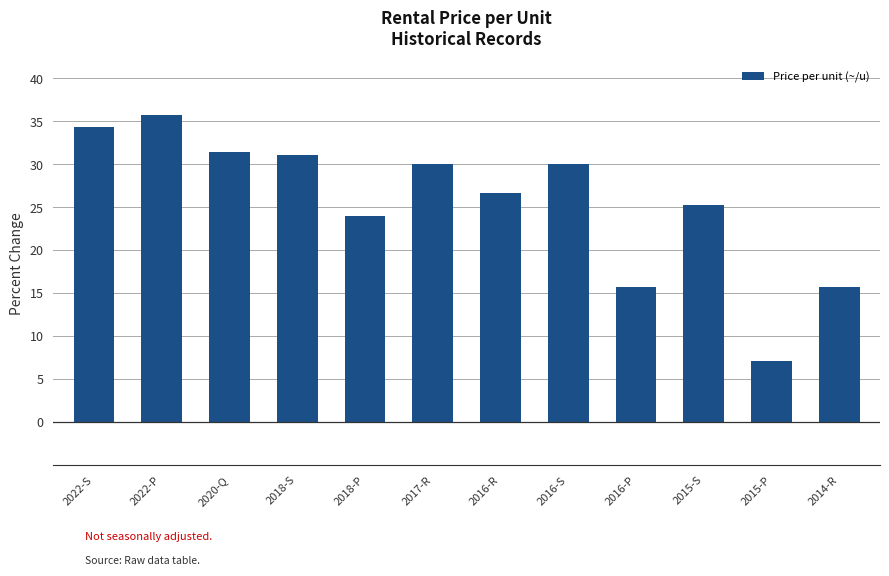

What is the average value?

25.6